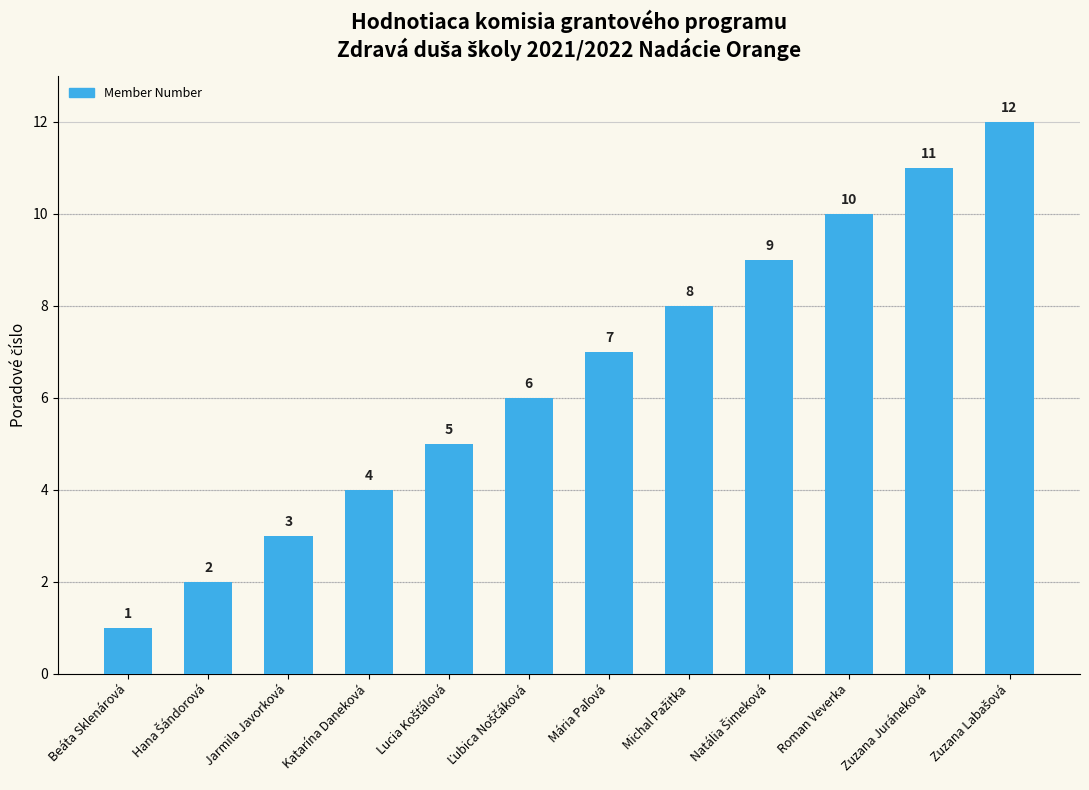

What value does the data have at Katarína Daneková?

4